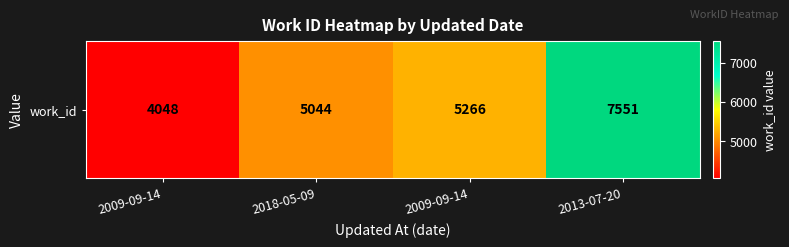

Where does the data first go above 5266?

2013-07-20